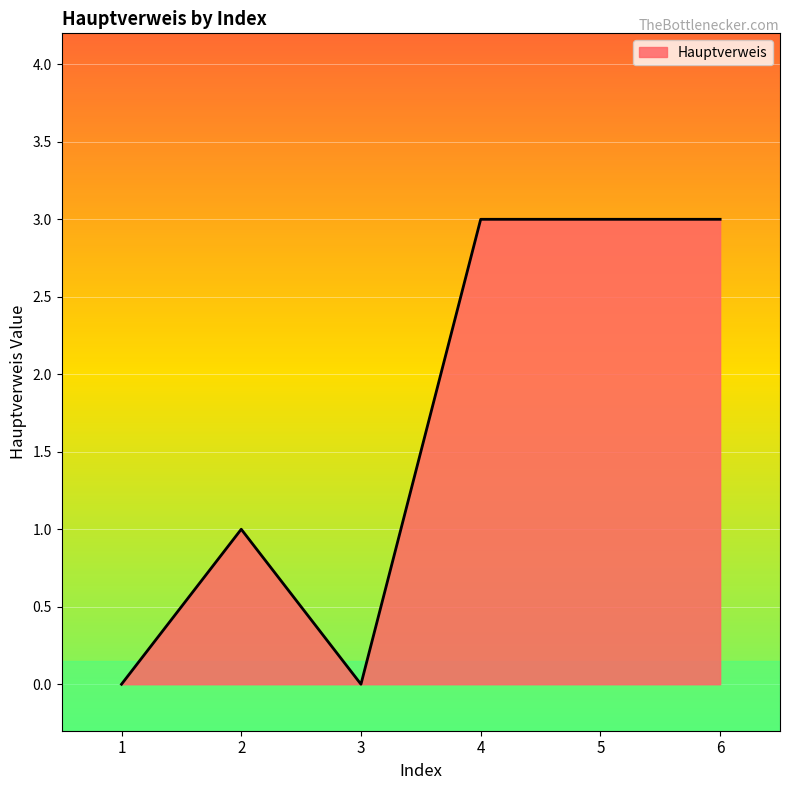

Reading left to right, extract all data points from this chart.

1=0	2=1	3=0	4=3	5=3	6=3